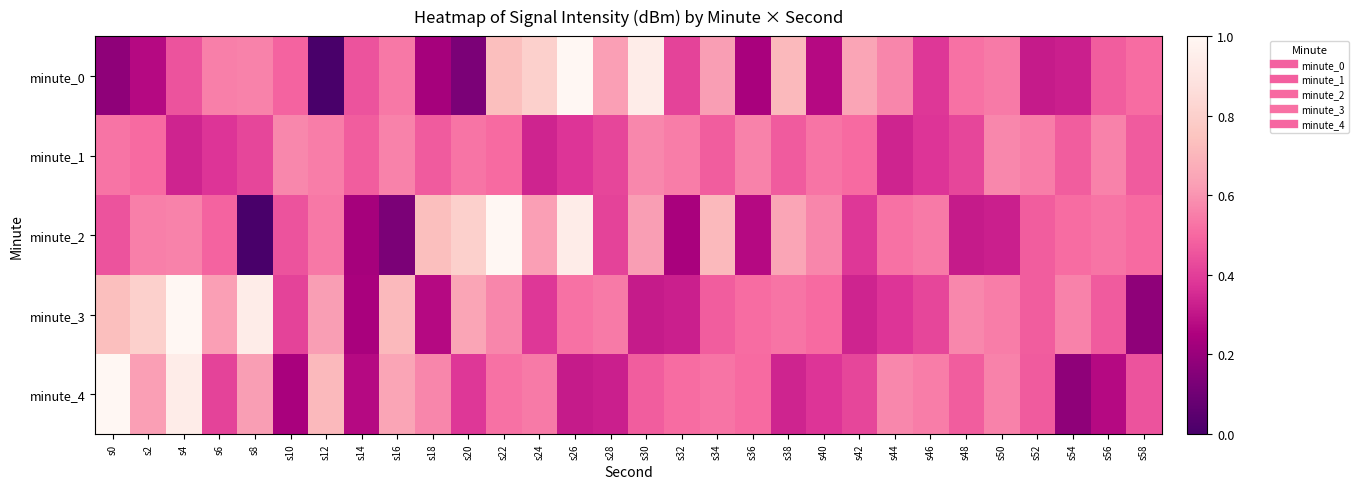

Reading right to left, what are all the values shown in this chart?

minute_0: s58=0.5	s56=0.5	s54=0.3	s52=0.3	s50=0.5	s48=0.5	s46=0.4	s44=0.6	s42=0.6	s40=0.3	s38=0.7	s36=0.2	s34=0.6	s32=0.4	s30=0.9	s28=0.6	s26=1.0	s24=0.8	s22=0.7	s20=0.1	s18=0.2	s16=0.5	s14=0.5	s12=0.0	s10=0.5	s8=0.6	s6=0.6	s4=0.4	s2=0.3	s0=0.2
minute_1: s58=0.5	s56=0.6	s54=0.5	s52=0.6	s50=0.6	s48=0.4	s46=0.4	s44=0.3	s42=0.5	s40=0.5	s38=0.5	s36=0.6	s34=0.5	s32=0.6	s30=0.6	s28=0.4	s26=0.4	s24=0.3	s22=0.5	s20=0.5	s18=0.5	s16=0.6	s14=0.5	s12=0.6	s10=0.6	s8=0.4	s6=0.4	s4=0.3	s2=0.5	s0=0.5
minute_2: s58=0.5	s56=0.5	s54=0.5	s52=0.5	s50=0.3	s48=0.3	s46=0.5	s44=0.5	s42=0.4	s40=0.6	s38=0.6	s36=0.3	s34=0.7	s32=0.2	s30=0.6	s28=0.4	s26=0.9	s24=0.6	s22=1.0	s20=0.8	s18=0.7	s16=0.1	s14=0.2	s12=0.5	s10=0.5	s8=0.0	s6=0.5	s4=0.6	s2=0.6	s0=0.4
minute_3: s58=0.2	s56=0.5	s54=0.6	s52=0.5	s50=0.6	s48=0.6	s46=0.4	s44=0.4	s42=0.3	s40=0.5	s38=0.5	s36=0.5	s34=0.5	s32=0.3	s30=0.3	s28=0.5	s26=0.5	s24=0.4	s22=0.6	s20=0.6	s18=0.3	s16=0.7	s14=0.2	s12=0.6	s10=0.4	s8=0.9	s6=0.6	s4=1.0	s2=0.8	s0=0.7
minute_4: s58=0.4	s56=0.3	s54=0.2	s52=0.5	s50=0.6	s48=0.5	s46=0.6	s44=0.6	s42=0.4	s40=0.4	s38=0.3	s36=0.5	s34=0.5	s32=0.5	s30=0.5	s28=0.3	s26=0.3	s24=0.5	s22=0.5	s20=0.4	s18=0.6	s16=0.6	s14=0.3	s12=0.7	s10=0.2	s8=0.6	s6=0.4	s4=0.9	s2=0.6	s0=1.0